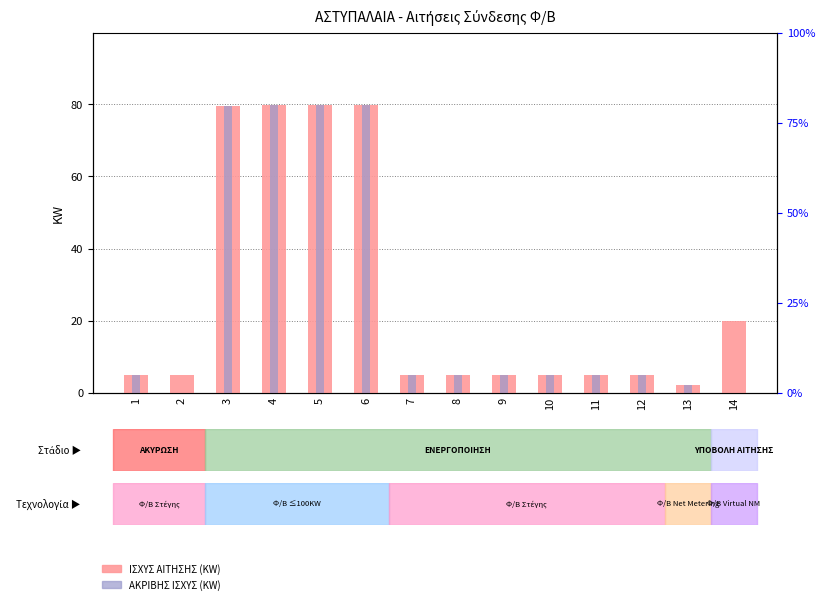

Reading right to left, extract all data points from this chart.

ΙΣΧΥΣ ΑΙΤΗΣΗΣ (KW): 14=19.8	13=2.0	12=4.8	11=5.0	10=4.8	9=5.0	8=5.0	7=5.0	6=79.8	5=79.8	4=80.0	3=79.7	2=5.0	1=5.0
ΑΚΡΙΒΗΣ ΙΣΧΥΣ (KW): 14=0.0	13=2.0	12=4.8	11=5.0	10=4.8	9=5.0	8=5.0	7=5.0	6=79.8	5=79.8	4=80.0	3=79.7	2=0.0	1=5.0